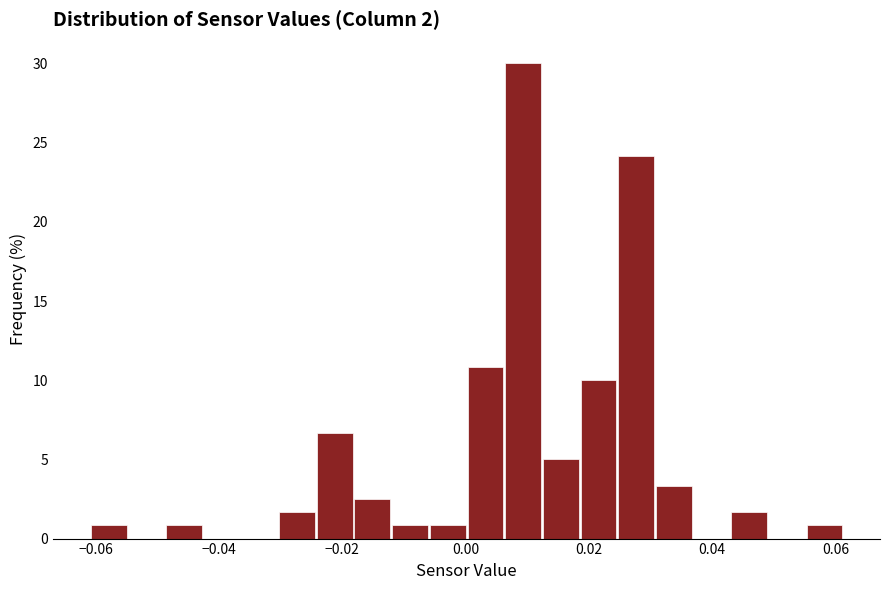

Read against the x-axis, roughly where is the centre of the tallest bar?

0.010